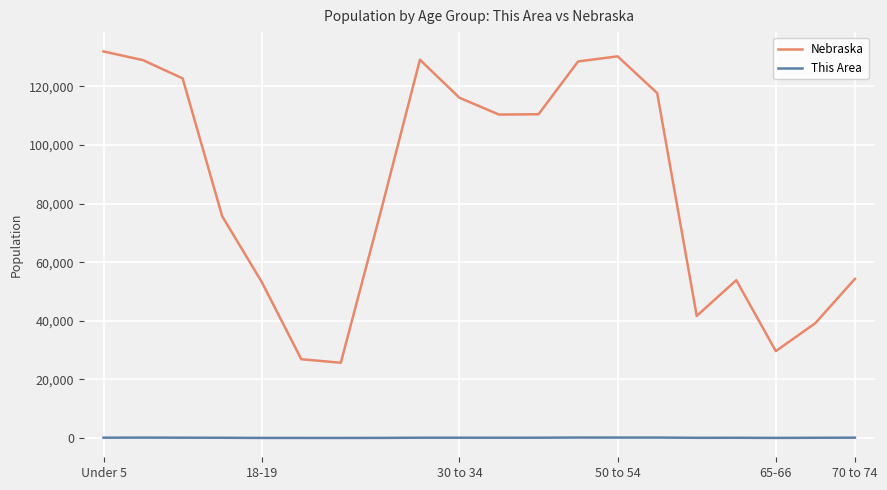

Which series has the largest total across all categories?

Nebraska